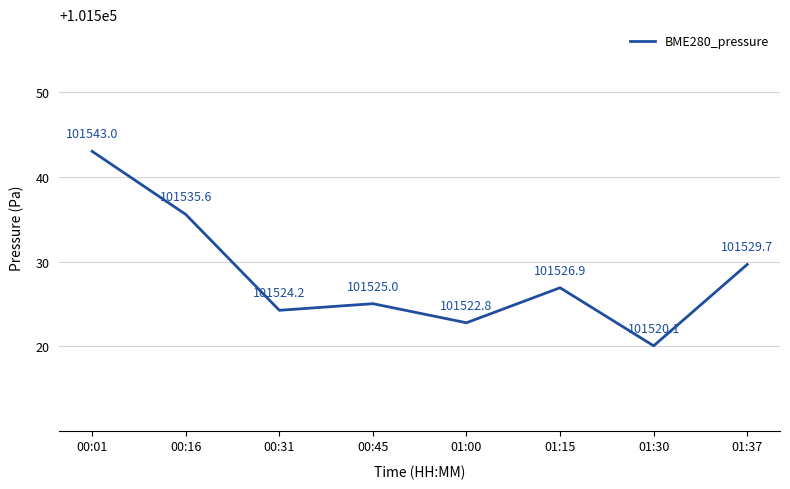

What is the maximum value shown in the chart?

101543.0